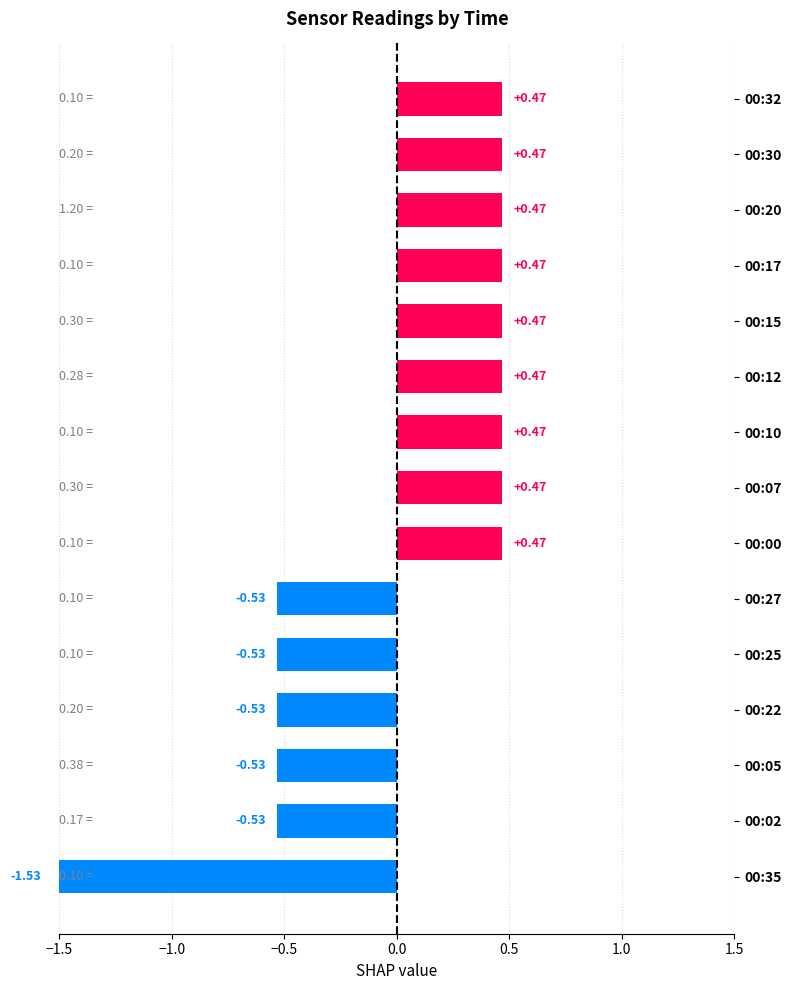

Between 00:00 and 00:02, which is larger?

00:00